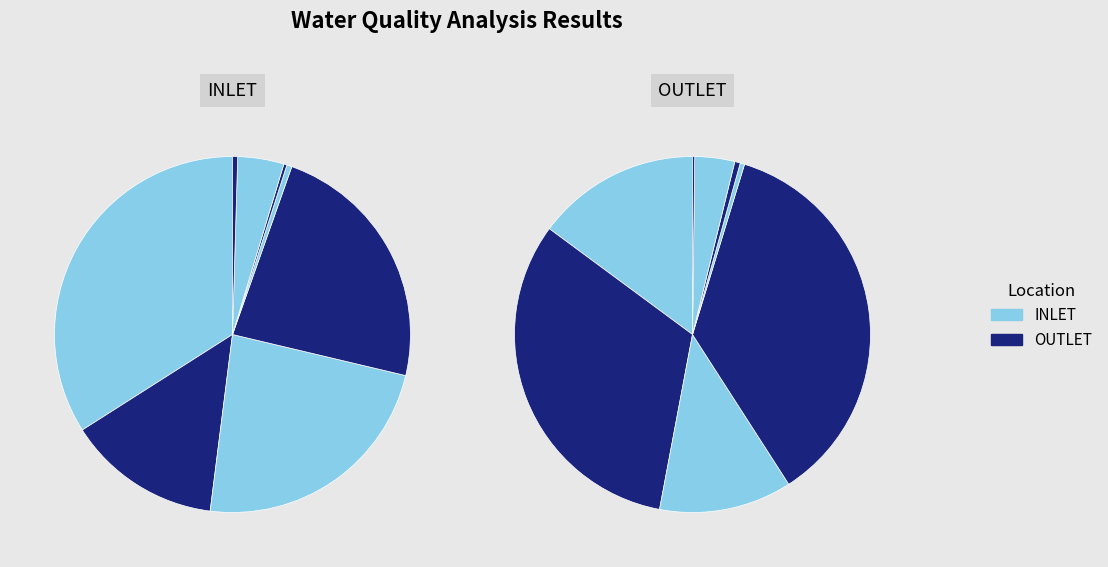

To the nearest percent, what is the average slice percentage?

12%